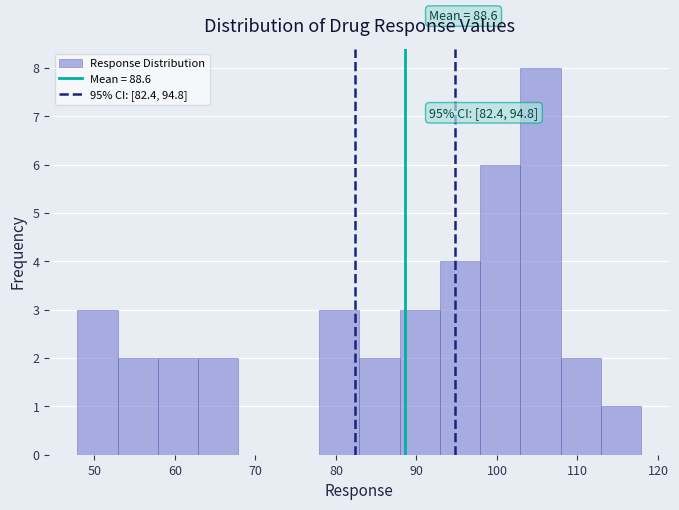

Over which range of the x-axis is the bar tallest?

102.9 to 107.9